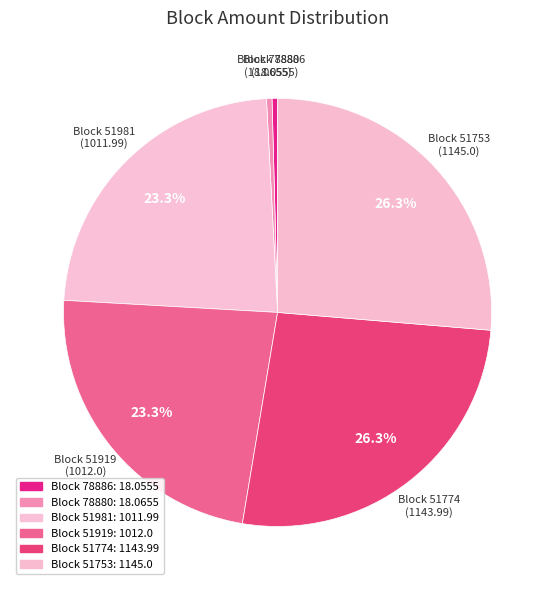

How many slices are in this pie chart?

6